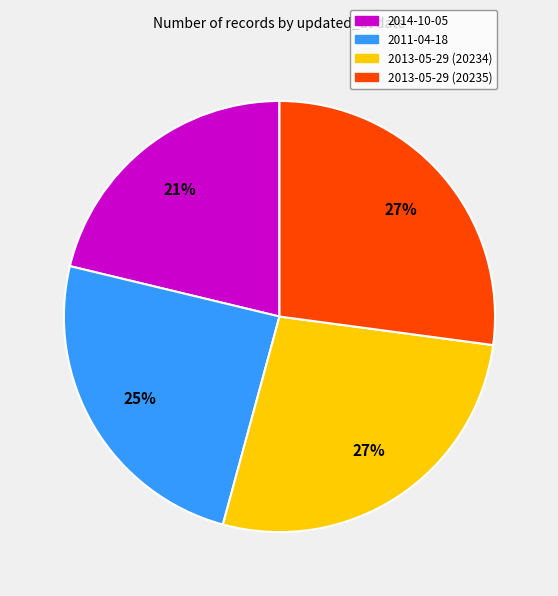

Which slice is the smallest?

2014-10-05